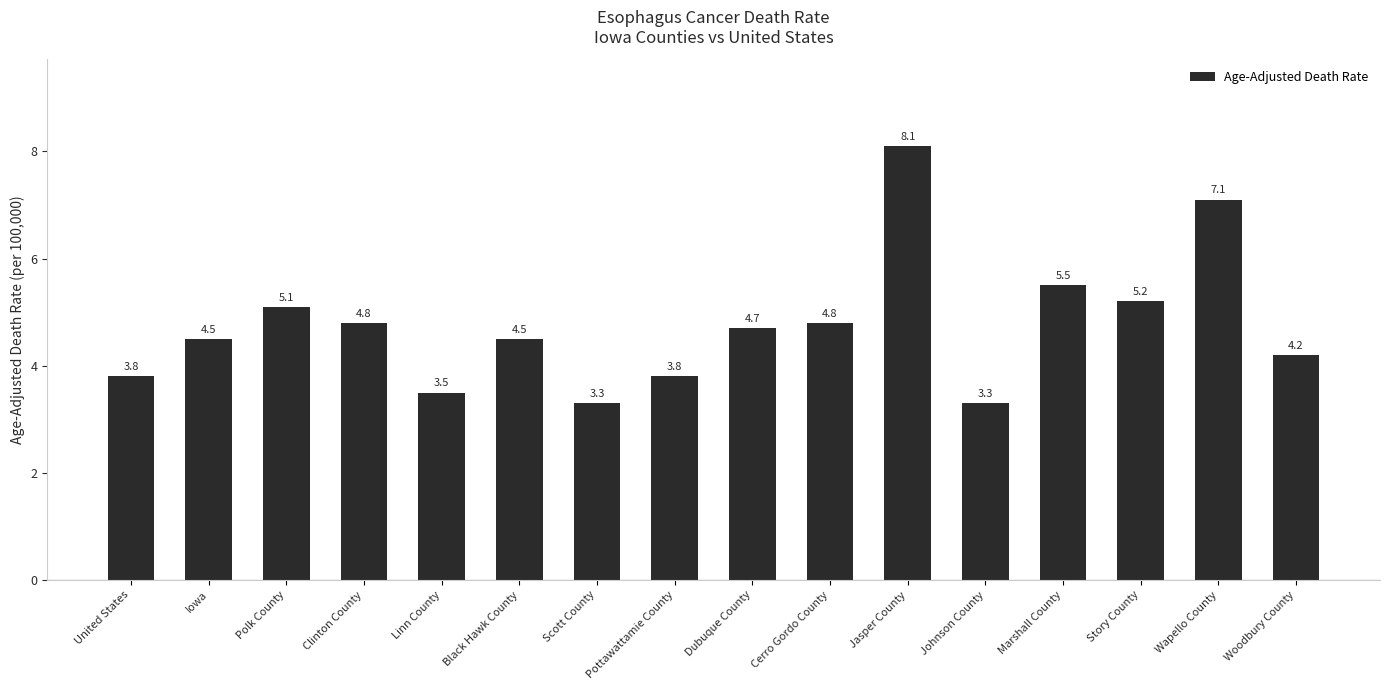

How many data points are less than 4?

5